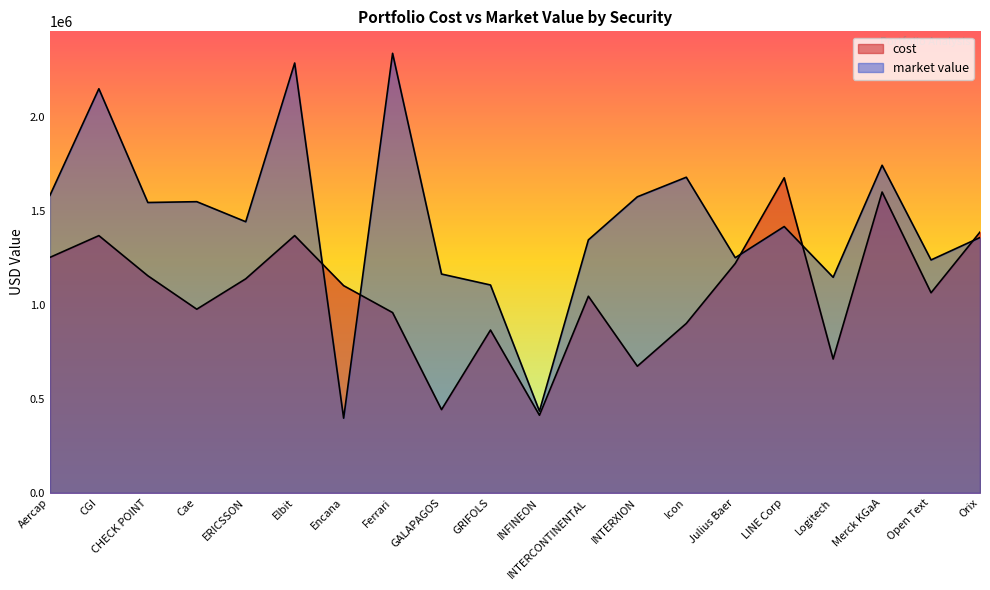

What position from the left is Logitech?

17